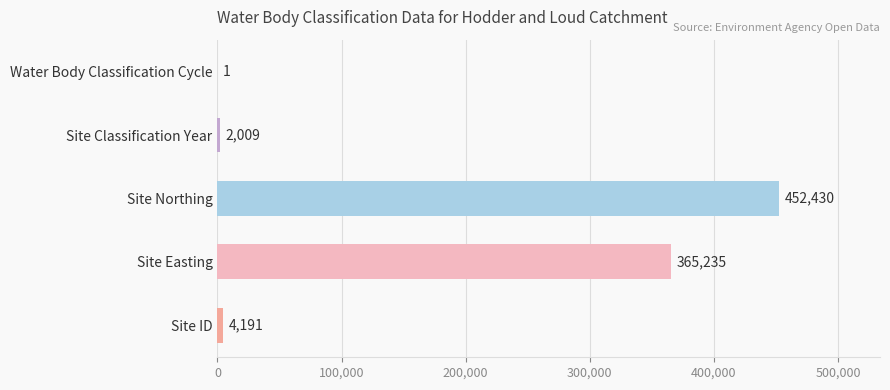

True or false: the data shows 521432 at Site Easting.

False